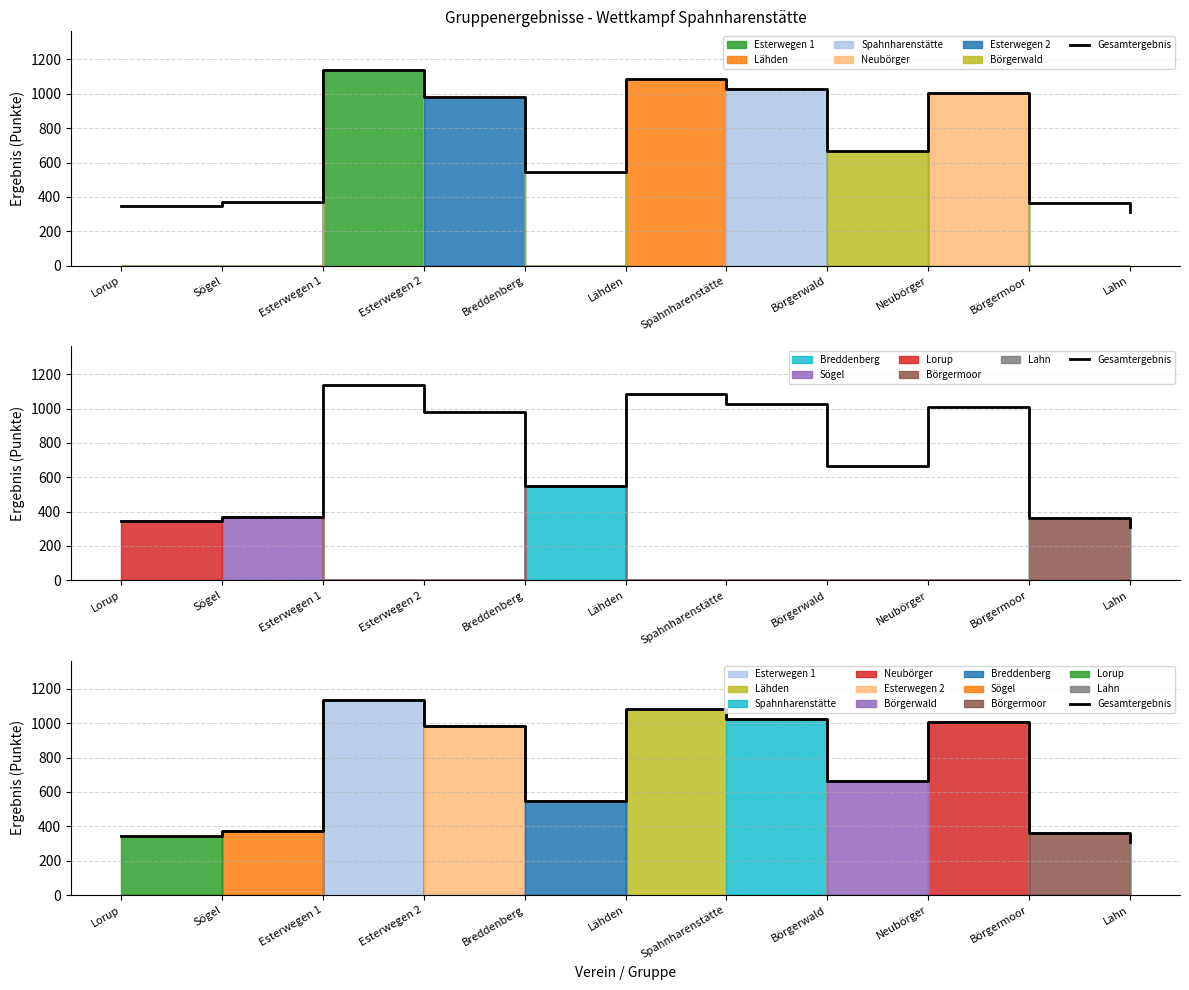

Reading left to right, what are all the values shown in this chart?

Lorup=346.1	Sögel=371.7	Esterwegen 1=1136.6	Esterwegen 2=982.5	Breddenberg=547.3	Lähden=1084.6	Spahnharenstätte=1025.7	Börgerwald=664.6	Neubörger=1007.1	Börgermoor=363.1	Lahn=311.4